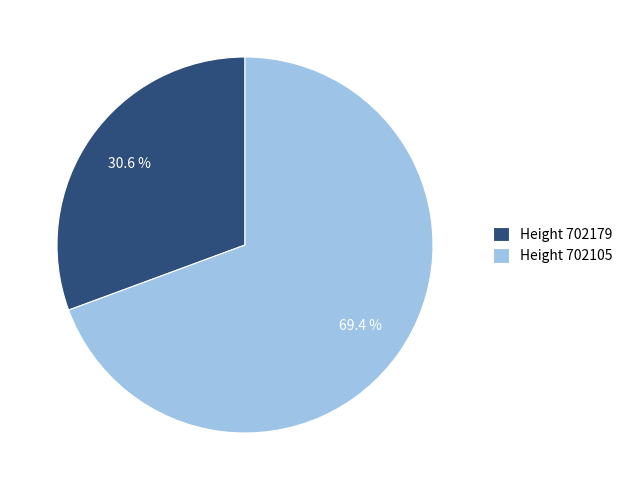

What percentage is NOT represented by Height 702179?

69.4%